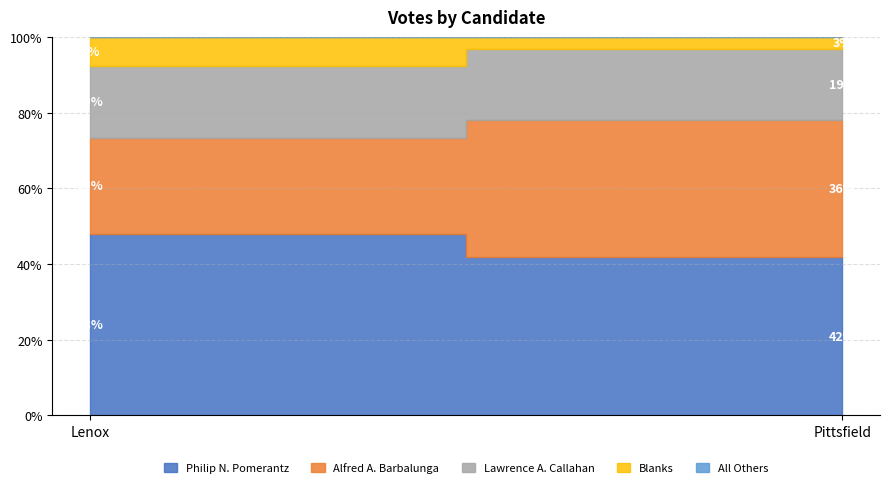

Does the chart display data point markers on the line(s)?

No